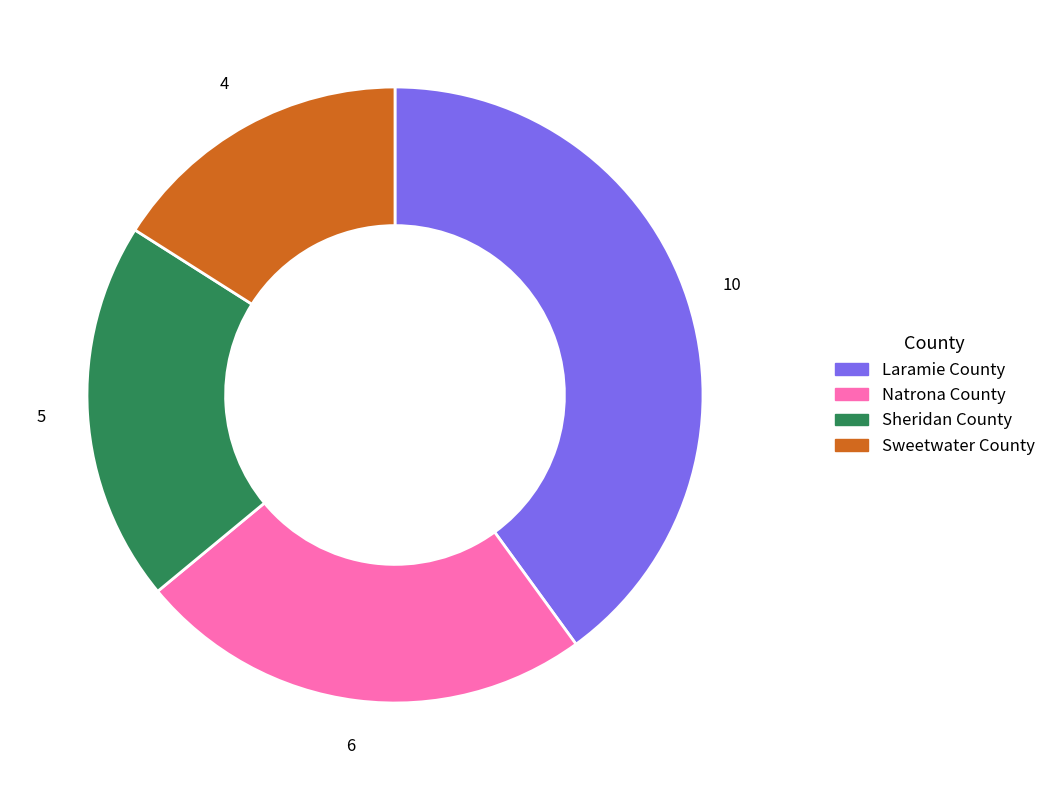

How many segments does this pie chart have?

4